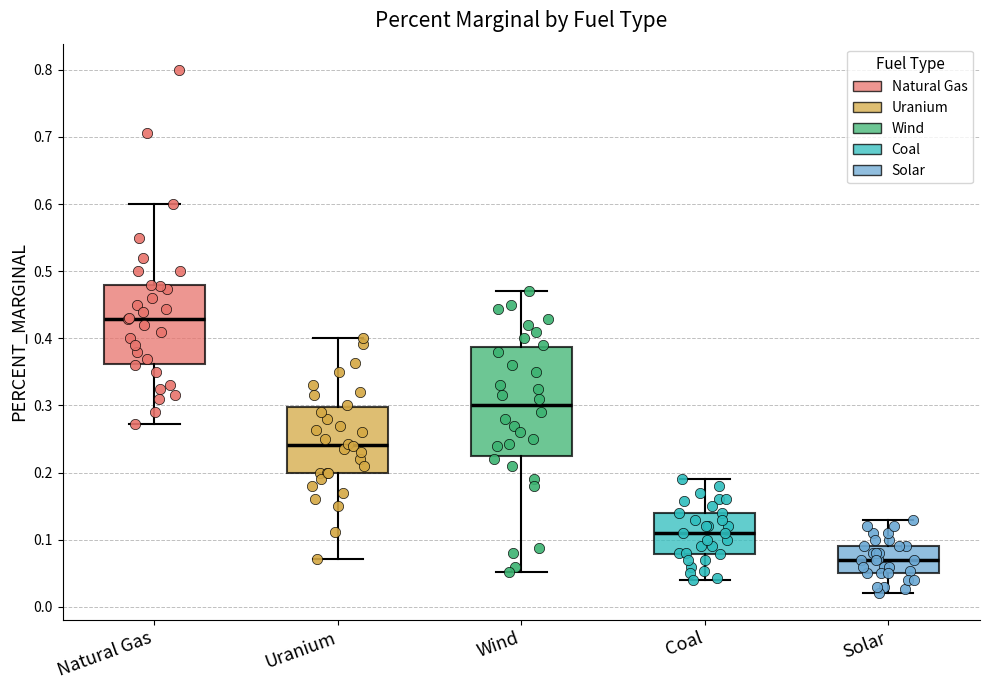

Reading left to right, transcribe this box plot: for each box, give where its median line is, the range the box spans, and where its two whiskers end, as read against the y-axis. The values are not printed on the chart, so give them approximately, as read against the axis.

Natural Gas: median 0.43, box 0.36 to 0.48, whiskers 0.27 to 0.60
Uranium: median 0.24, box 0.20 to 0.30, whiskers 0.07 to 0.40
Wind: median 0.30, box 0.23 to 0.39, whiskers 0.05 to 0.47
Coal: median 0.11, box 0.08 to 0.14, whiskers 0.04 to 0.19
Solar: median 0.07, box 0.05 to 0.09, whiskers 0.02 to 0.13